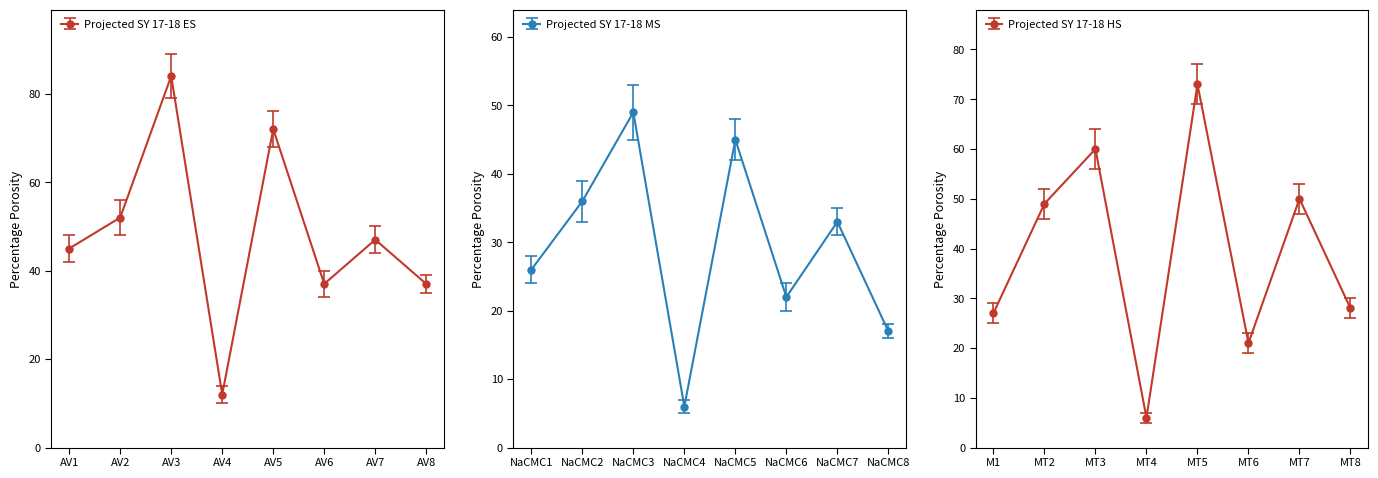

Where do Projected SY 17-18 MS and Projected SY 17-18 HS first cross each other?

5 and 6